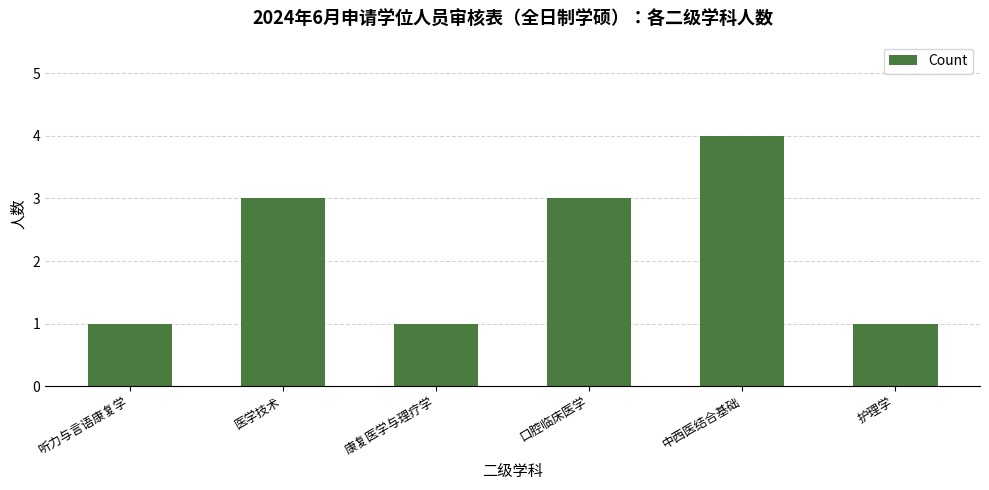

What is the minimum value shown in the chart?

1